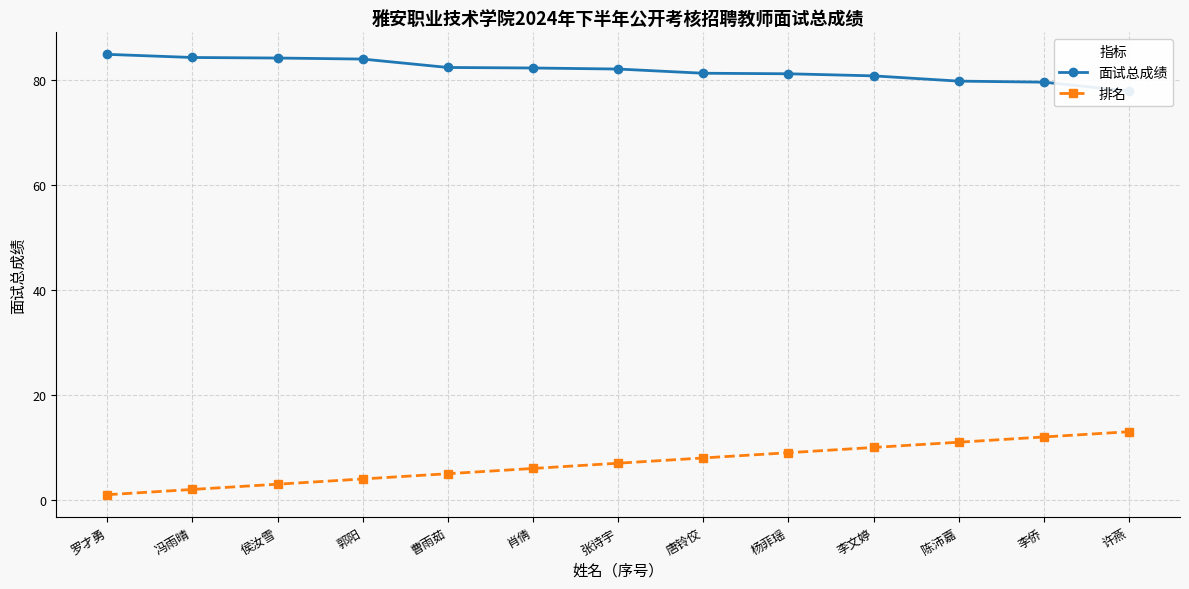

What is the difference between the second highest and second lowest values in the 排名 series?

10